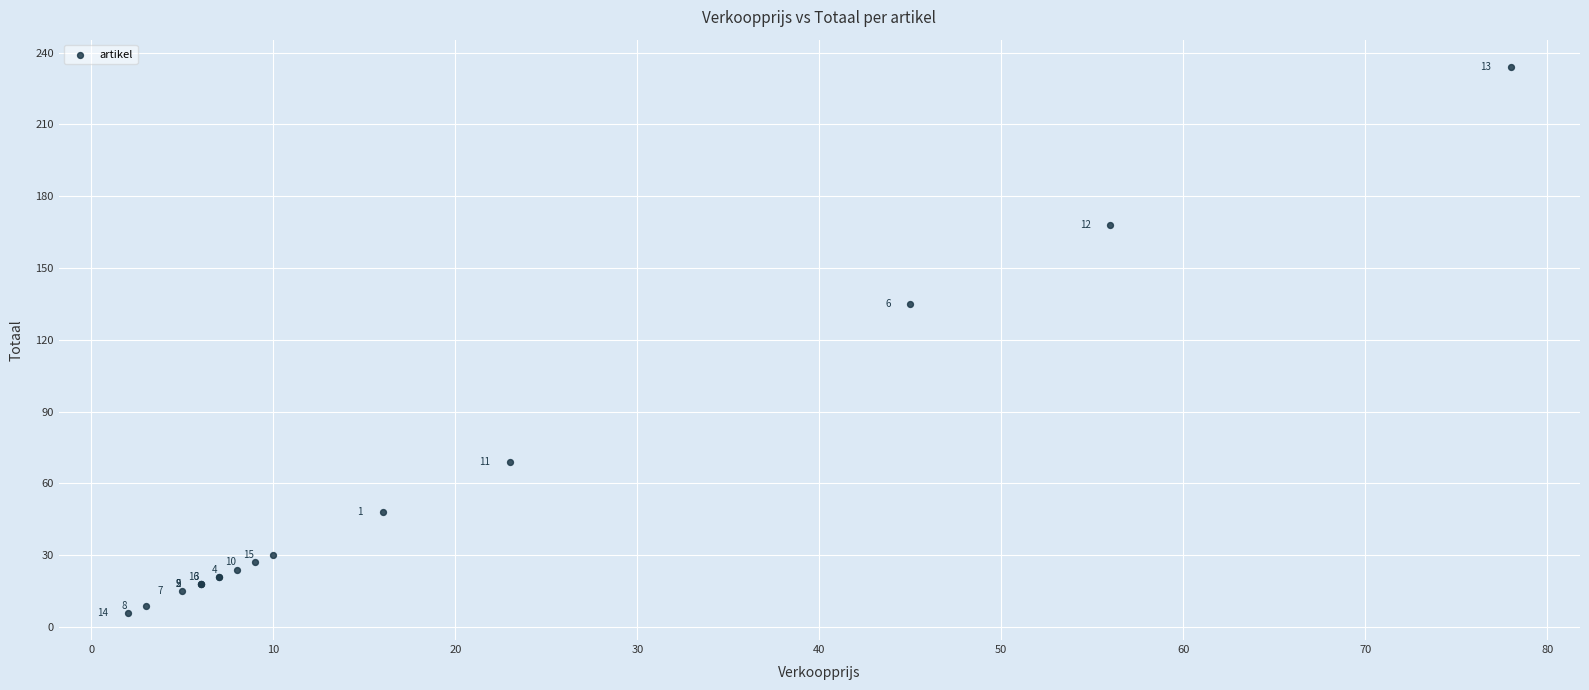

What Y value in the scatter plot is closest to 120?

135